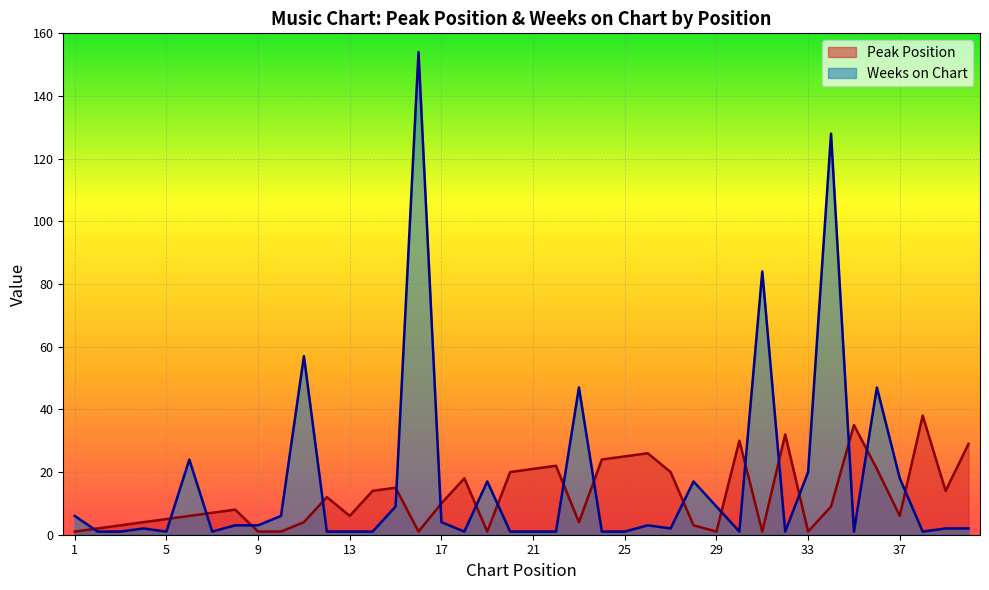

What is the value of the Peak Position point at the 27th from the left?

20